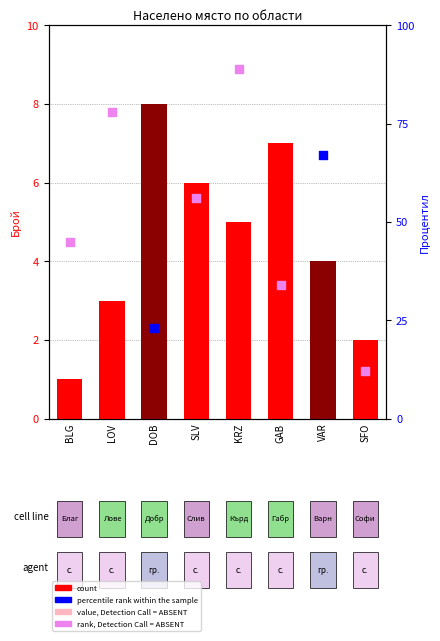

Approximately how many times larger is the value at GAB compared to DOB?

0.9